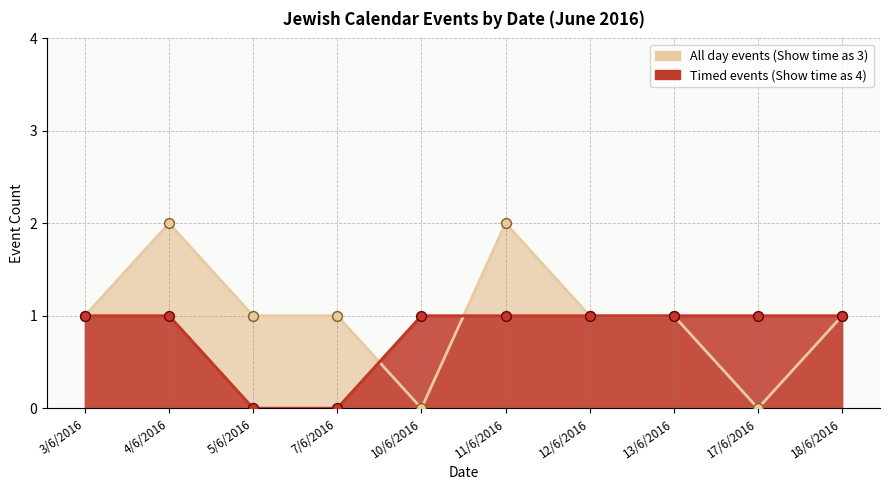

What are all the series names shown in the legend?

All day events (Show time as 3), Timed events (Show time as 4)